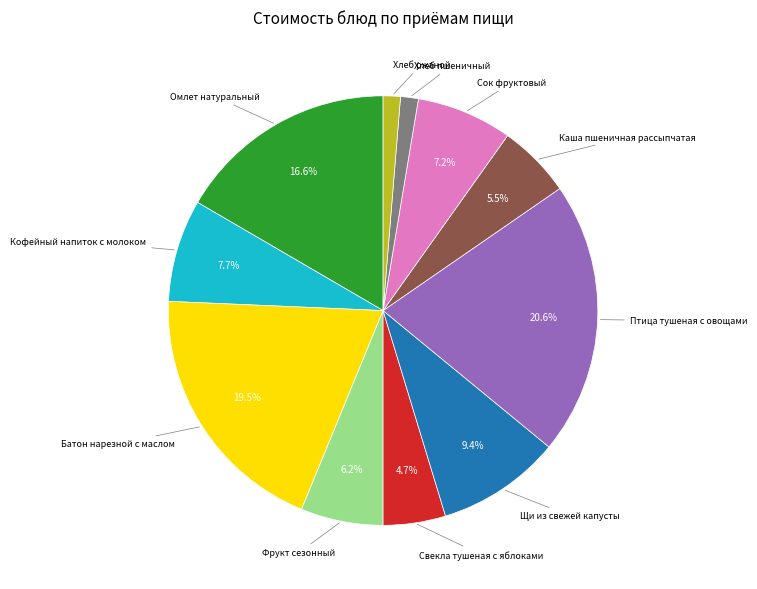

How many segments does this pie chart have?

11